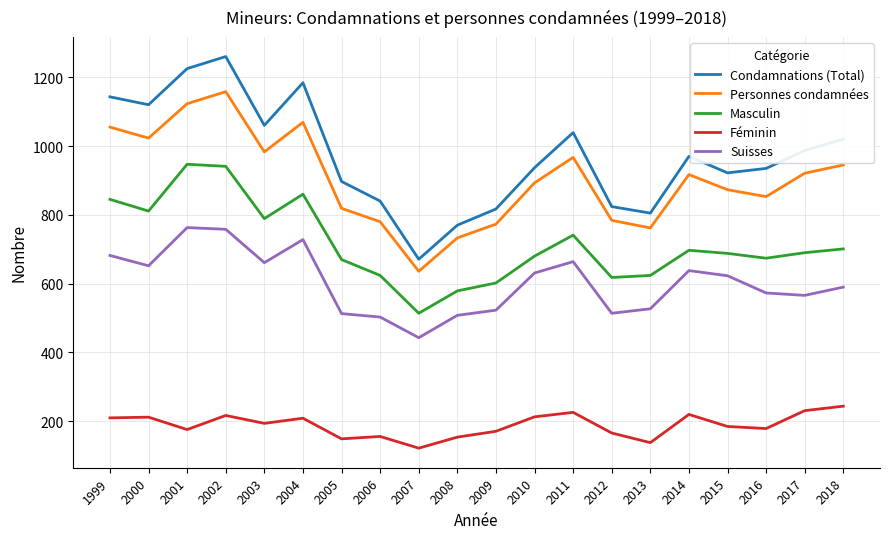

Which series has the largest range (max minus min)?

Condamnations (Total)